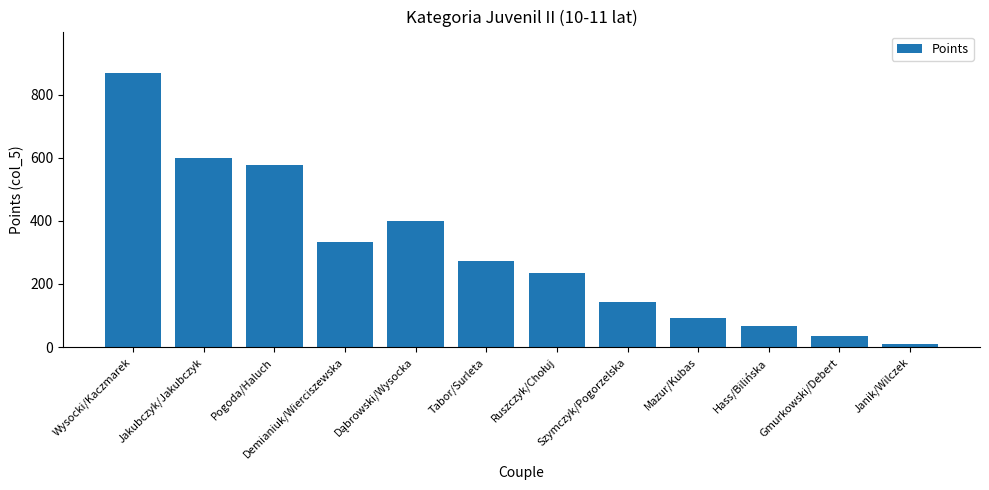

Does the chart contain any negative values?

No